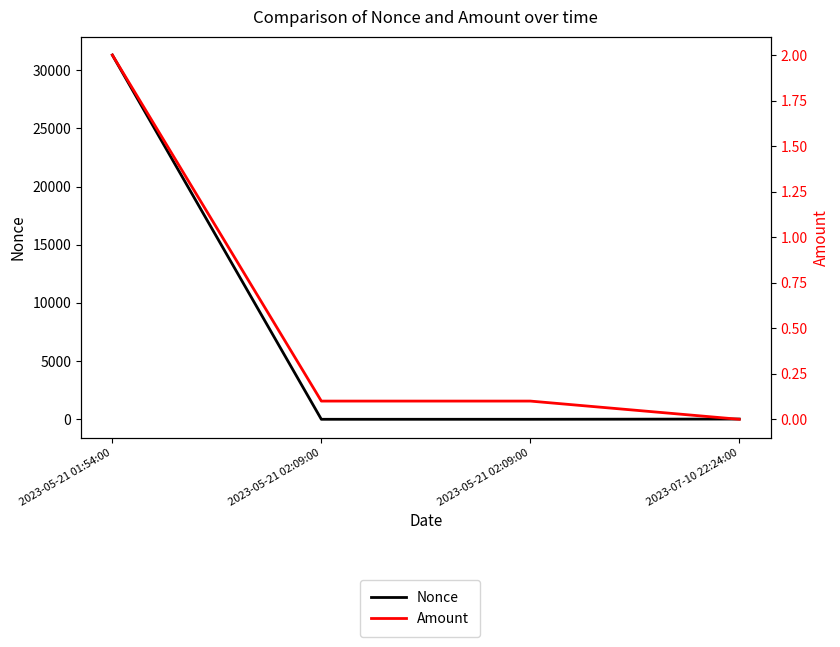

What is the difference between the second highest and second lowest values in the Nonce series?

20.0